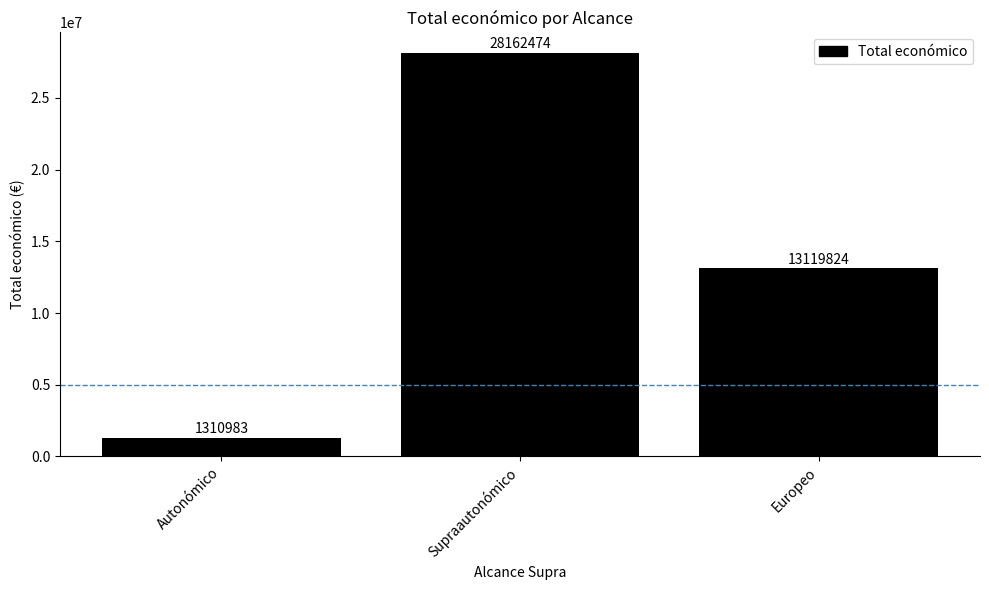

The chart shows a value of 1310983 at Autonómico. True or false?

True